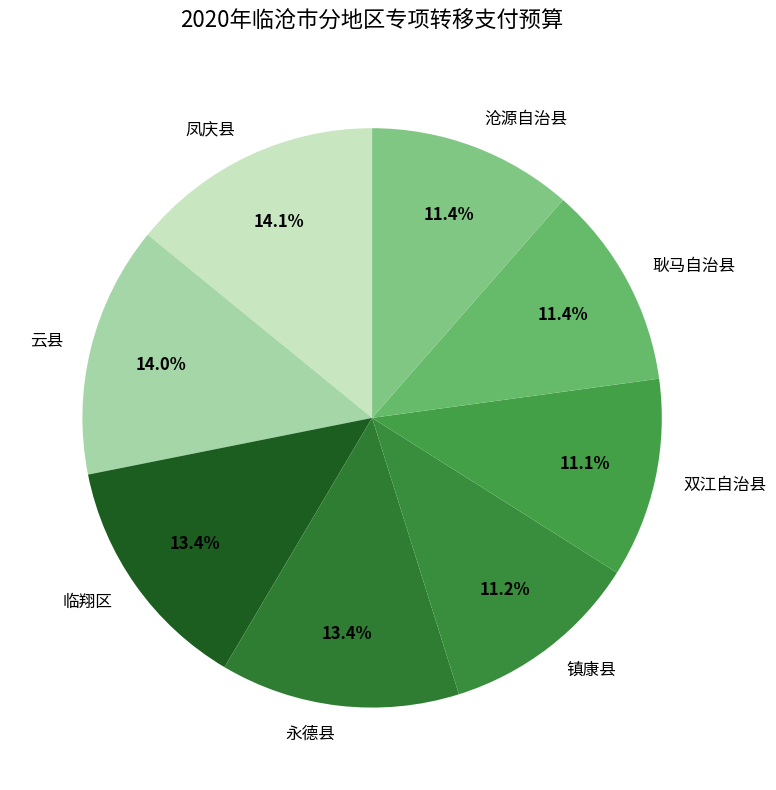

How many segments does this pie chart have?

8